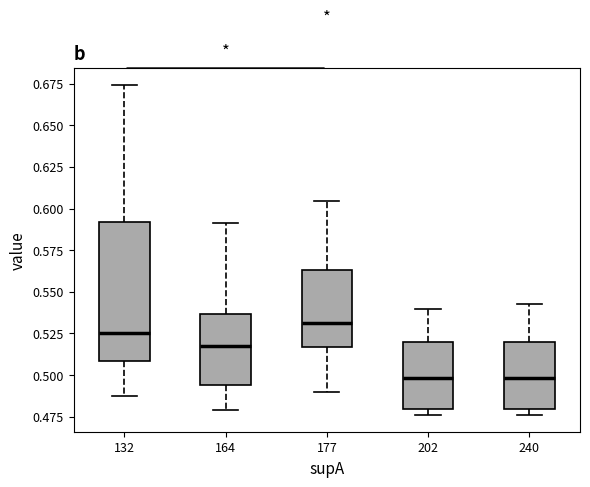

Reading left to right, transcribe this box plot: for each box, give where its median line is, the range the box spans, and where its two whiskers end, as read against the y-axis. The values are not printed on the chart, so give them approximately, as read against the axis.

132: median 0.525, box 0.510 to 0.590, whiskers 0.490 to 0.675
164: median 0.520, box 0.495 to 0.535, whiskers 0.480 to 0.590
177: median 0.530, box 0.515 to 0.565, whiskers 0.490 to 0.605
202: median 0.500, box 0.480 to 0.520, whiskers 0.475 to 0.540
240: median 0.500, box 0.480 to 0.520, whiskers 0.475 to 0.545